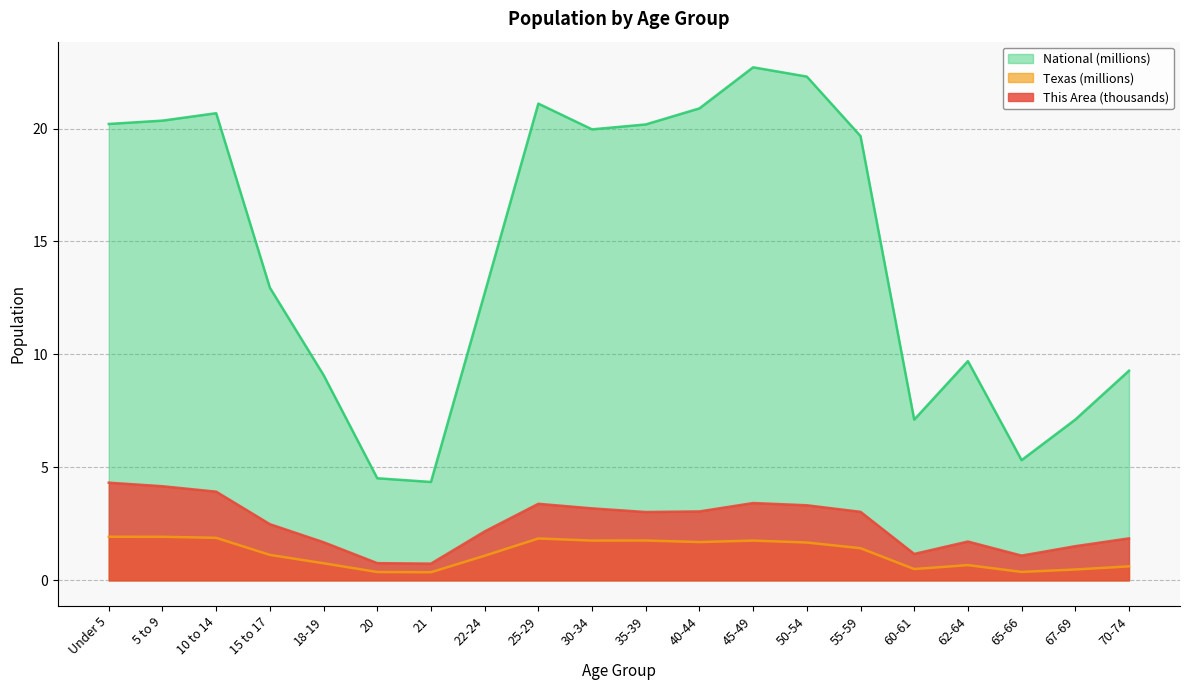

What position from the right is 45-49?

8